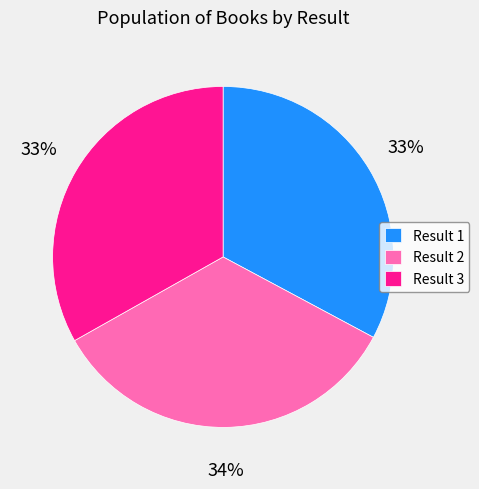

How many segments does this pie chart have?

3